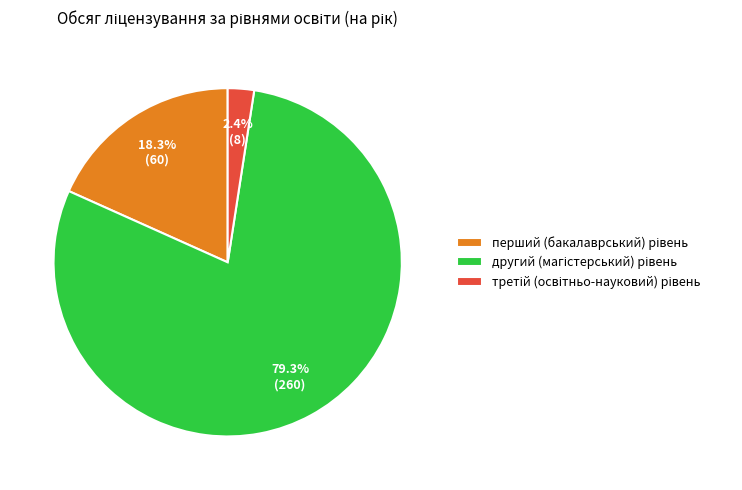

Is there any slice that represents more than half of the pie?

Yes